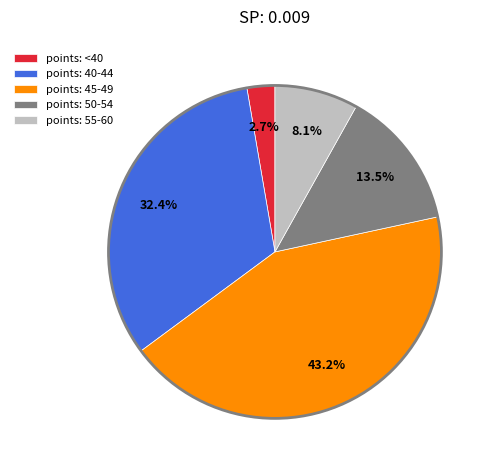

Rank the categories by value from highest to lowest.

points: 45-49, points: 40-44, points: 50-54, points: 55-60, points: <40